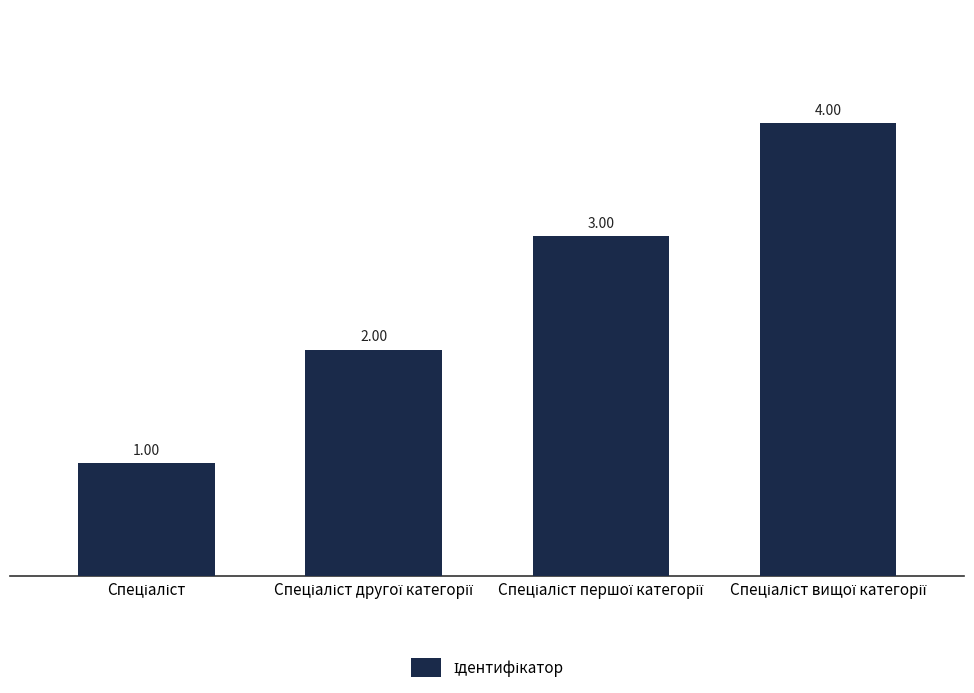

What is the difference between the maximum and minimum values?

3